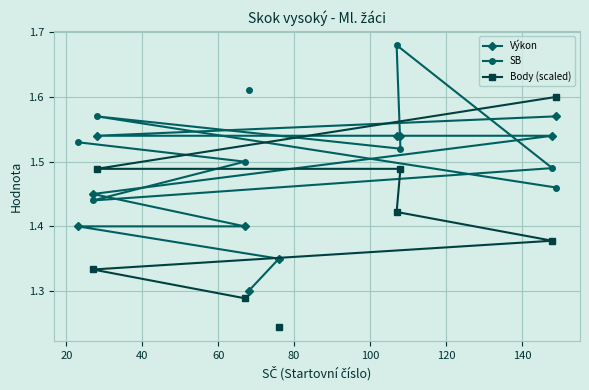

Is it true that Body (scaled) equals 2.3 at 100?

False